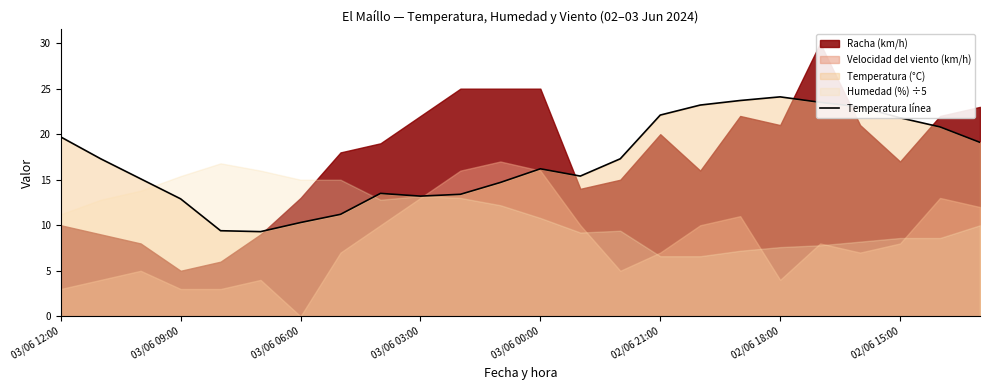

At which label does the data first exceed 17?

03/06 12:00